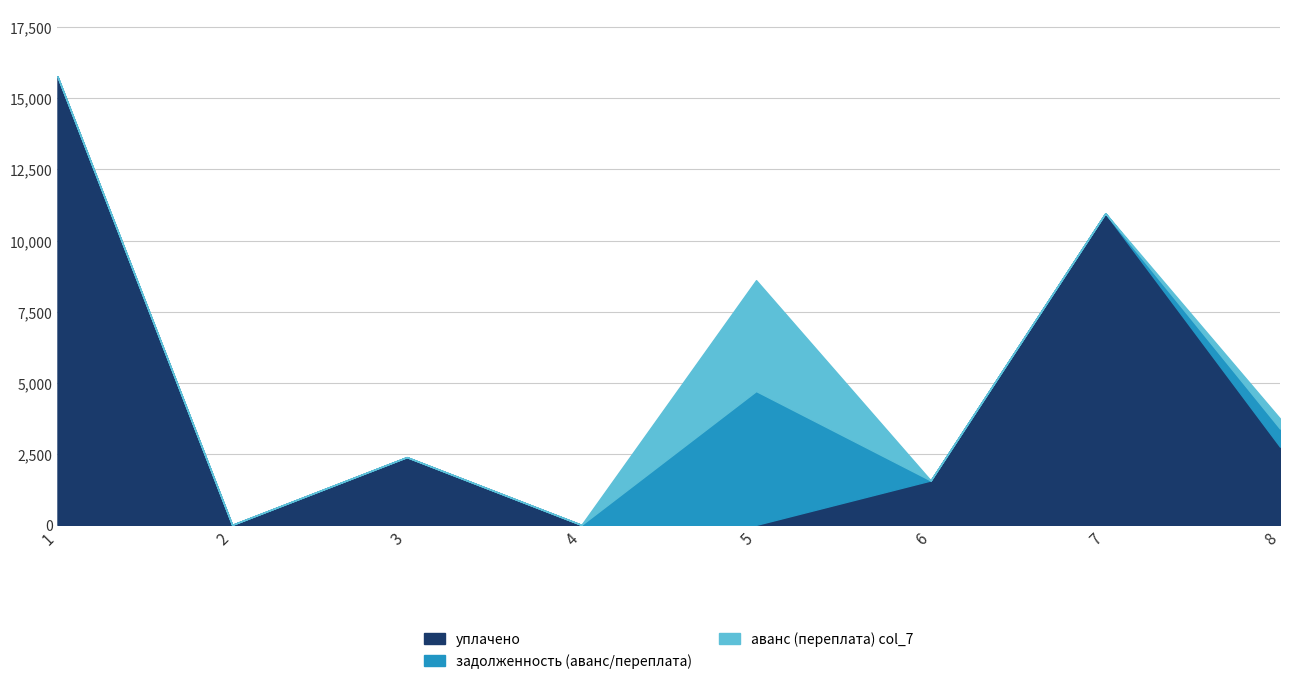

Is it true that задолженность (аванс/переплата) equals 0.0 at 2?

True